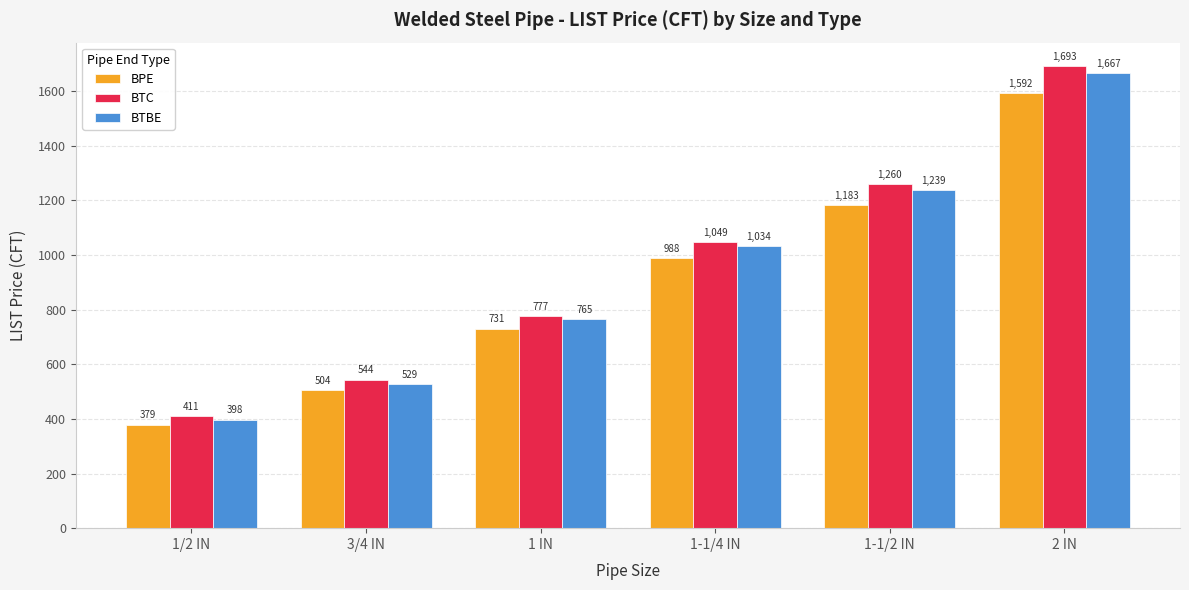

What is the difference between the maximum and second lowest values in the BPE series?

1087.9